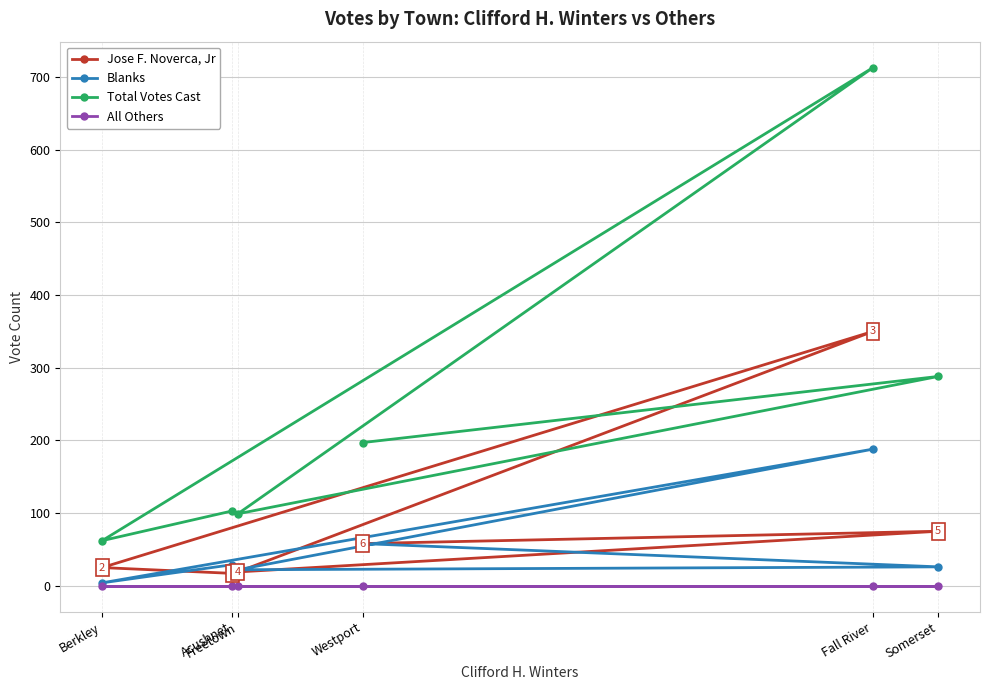

Is it true that Blanks equals 6 at Berkley?

False